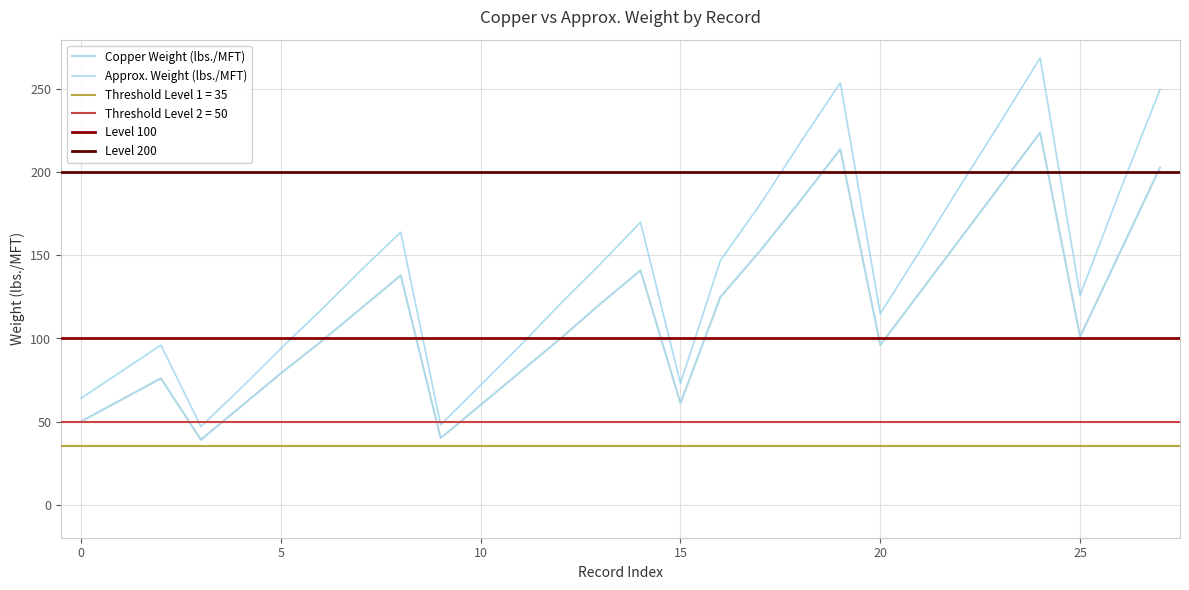

In Approx. Weight (lbs./MFT), how many points are higher than both neighbors (excluding endpoints)?

5